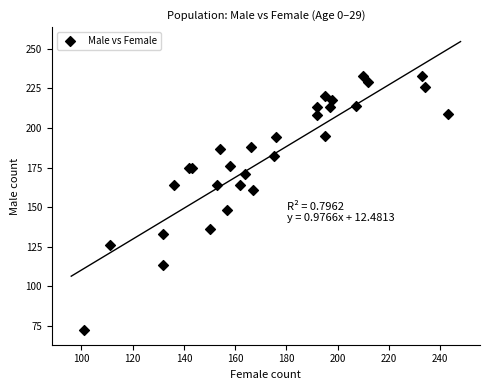

What Y value in the scatter plot is closest to 152?

148